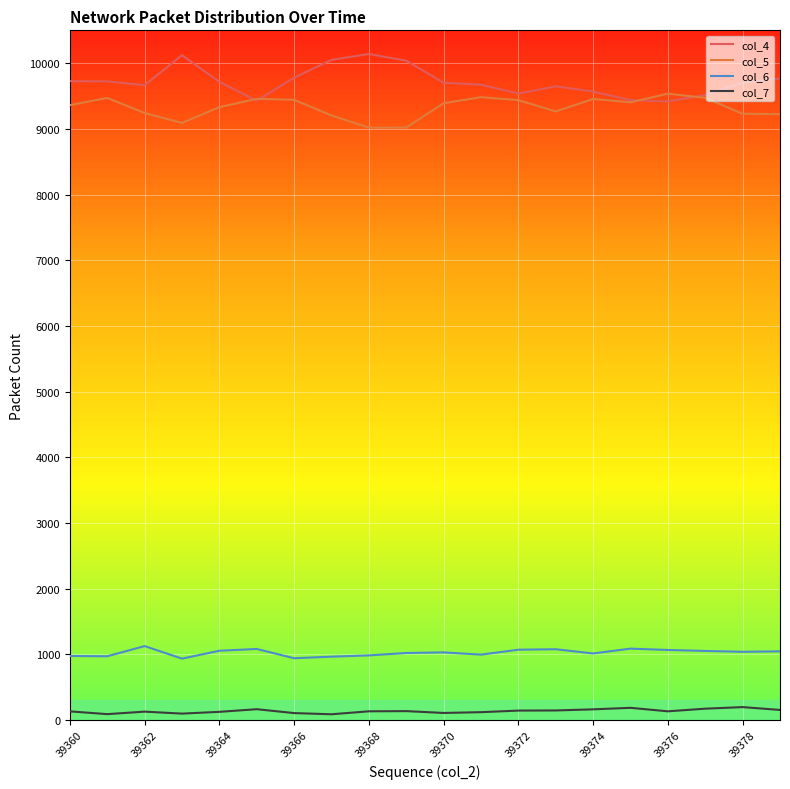

What is the sum of all col_7 values?

2705